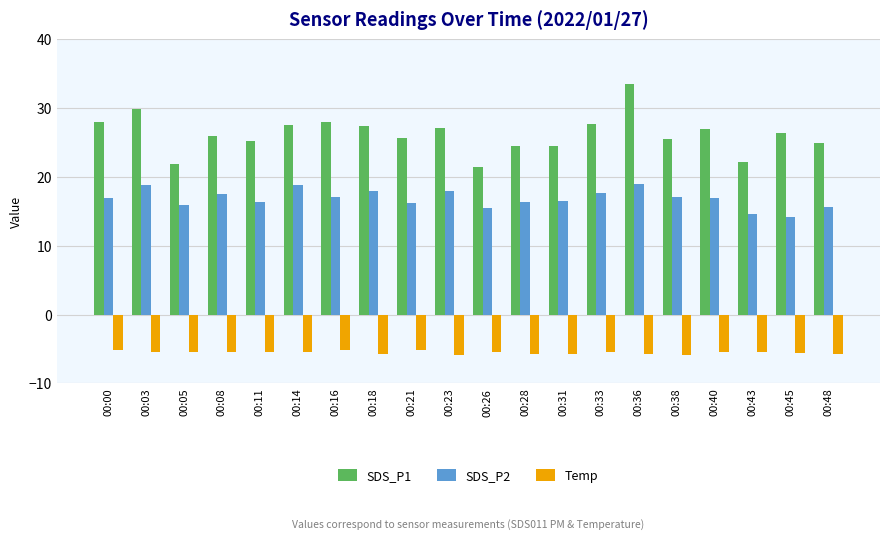

What is the difference between the highest and lowest values at 00:05?

27.3